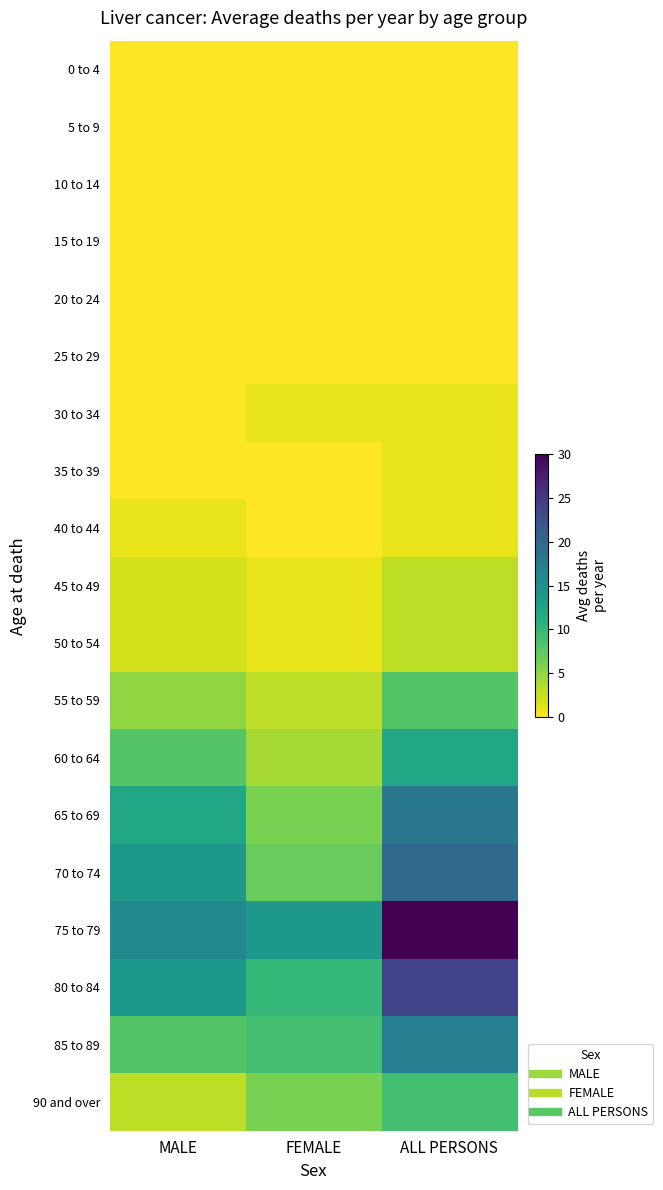

Reading left to right, what are all the values shown in this chart?

0 to 4: MALE=0	FEMALE=0	ALL PERSONS=0
5 to 9: MALE=0	FEMALE=0	ALL PERSONS=0
10 to 14: MALE=0	FEMALE=0	ALL PERSONS=0
15 to 19: MALE=0	FEMALE=0	ALL PERSONS=0
20 to 24: MALE=0	FEMALE=0	ALL PERSONS=0
25 to 29: MALE=0	FEMALE=0	ALL PERSONS=0
30 to 34: MALE=0	FEMALE=1	ALL PERSONS=1
35 to 39: MALE=0	FEMALE=0	ALL PERSONS=1
40 to 44: MALE=1	FEMALE=0	ALL PERSONS=1
45 to 49: MALE=2	FEMALE=1	ALL PERSONS=3
50 to 54: MALE=2	FEMALE=1	ALL PERSONS=3
55 to 59: MALE=5	FEMALE=3	ALL PERSONS=8
60 to 64: MALE=8	FEMALE=4	ALL PERSONS=12
65 to 69: MALE=12	FEMALE=6	ALL PERSONS=18
70 to 74: MALE=14	FEMALE=7	ALL PERSONS=20
75 to 79: MALE=16	FEMALE=14	ALL PERSONS=30
80 to 84: MALE=14	FEMALE=10	ALL PERSONS=24
85 to 89: MALE=8	FEMALE=9	ALL PERSONS=17
90 and over: MALE=3	FEMALE=6	ALL PERSONS=9